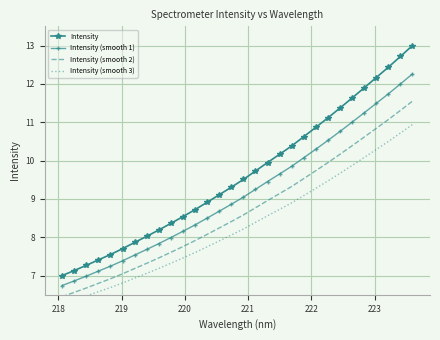

How many values in the Intensity series exceed 9?

17